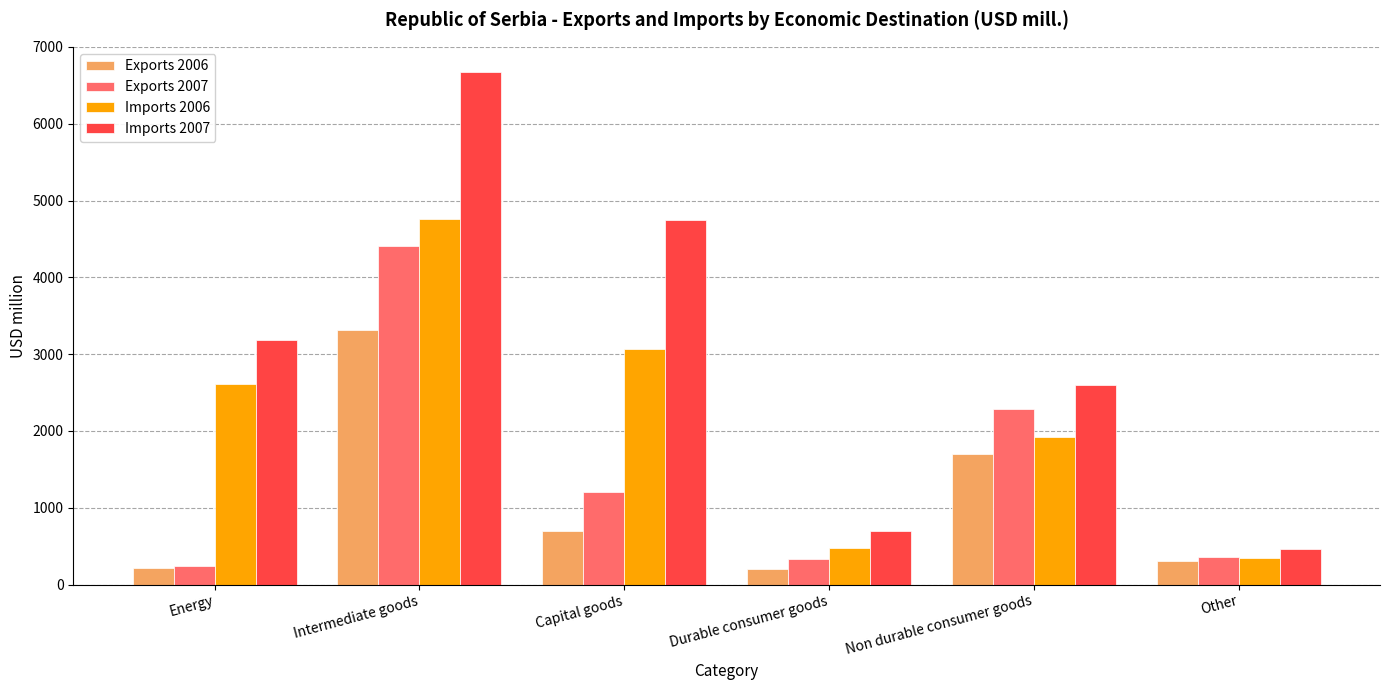

True or false: Exports 2006 has a value of 3312.1 at Intermediate goods.

True